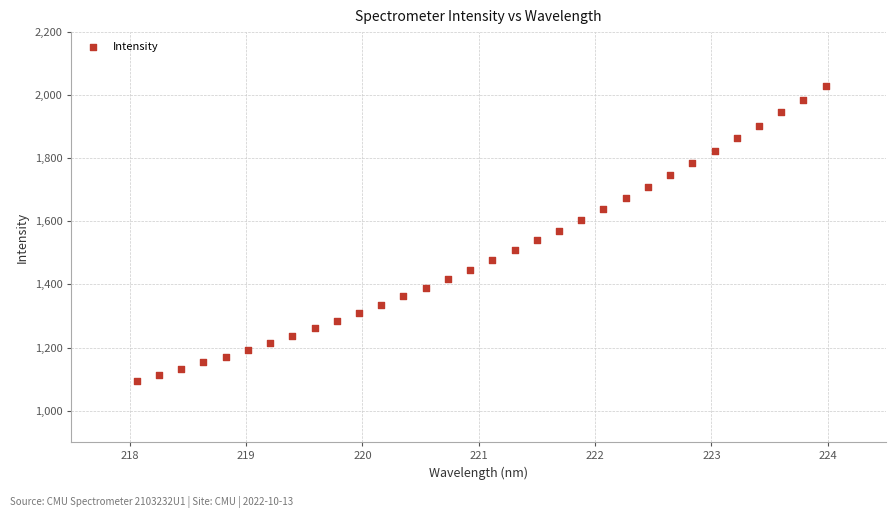

What is the range of Y values (max minus min)?

936.4